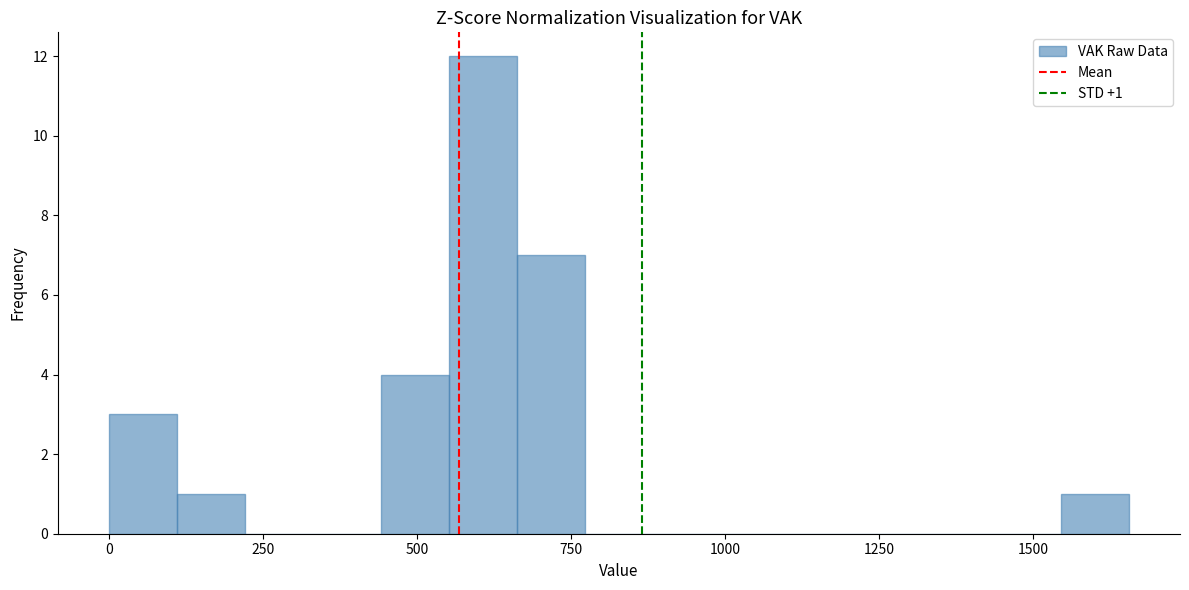

Read against the x-axis, roughly where is the centre of the tallest bar?

600